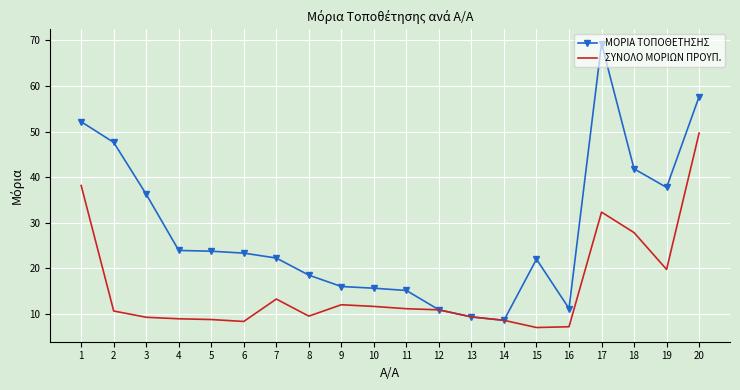

Which series has the largest range (max minus min)?

ΜΟΡΙΑ ΤΟΠΟΘΕΤΗΣΗΣ